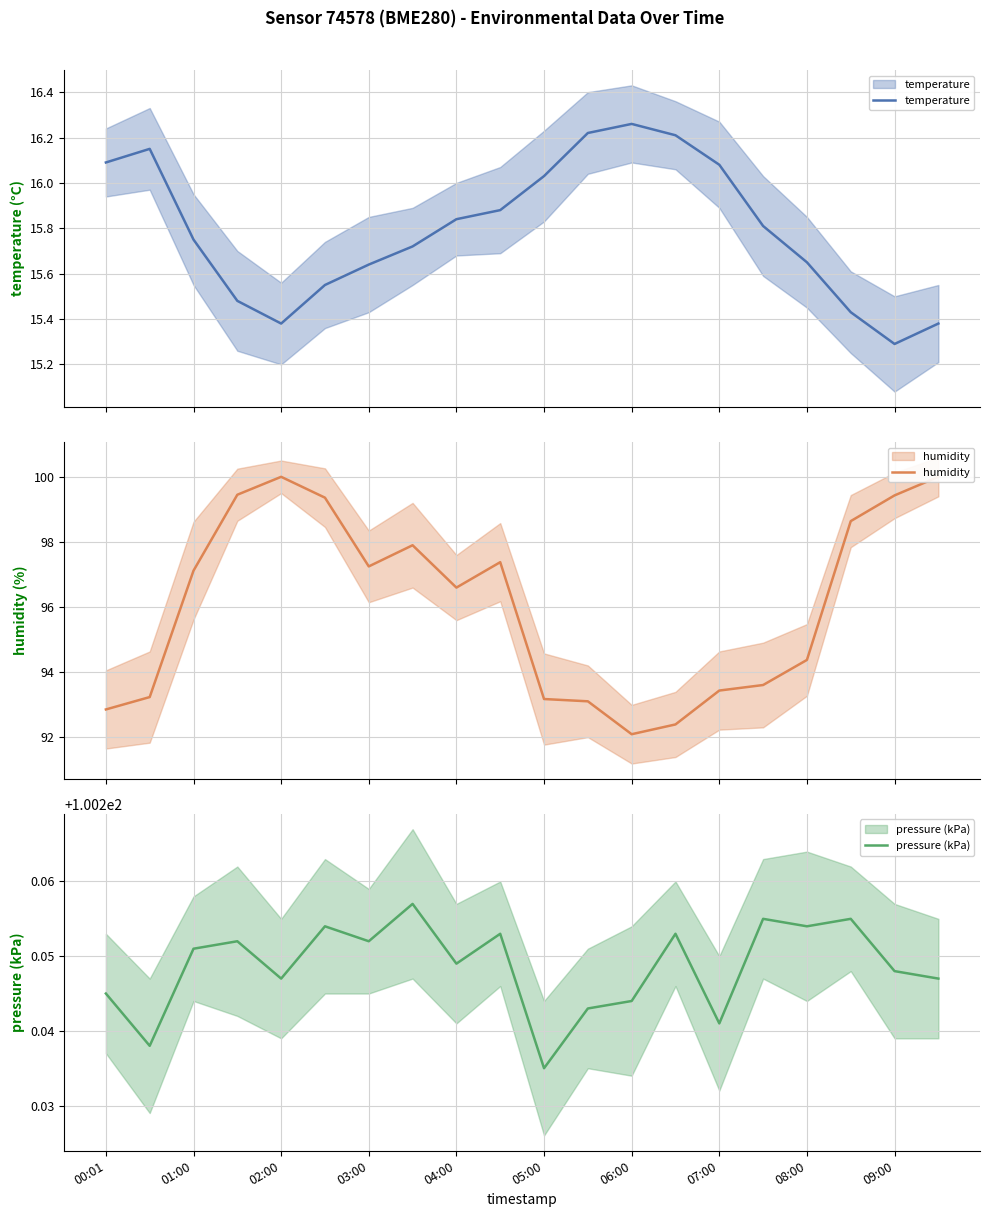

Between 01:00 and 17, which series saw the biggest shift?

humidity